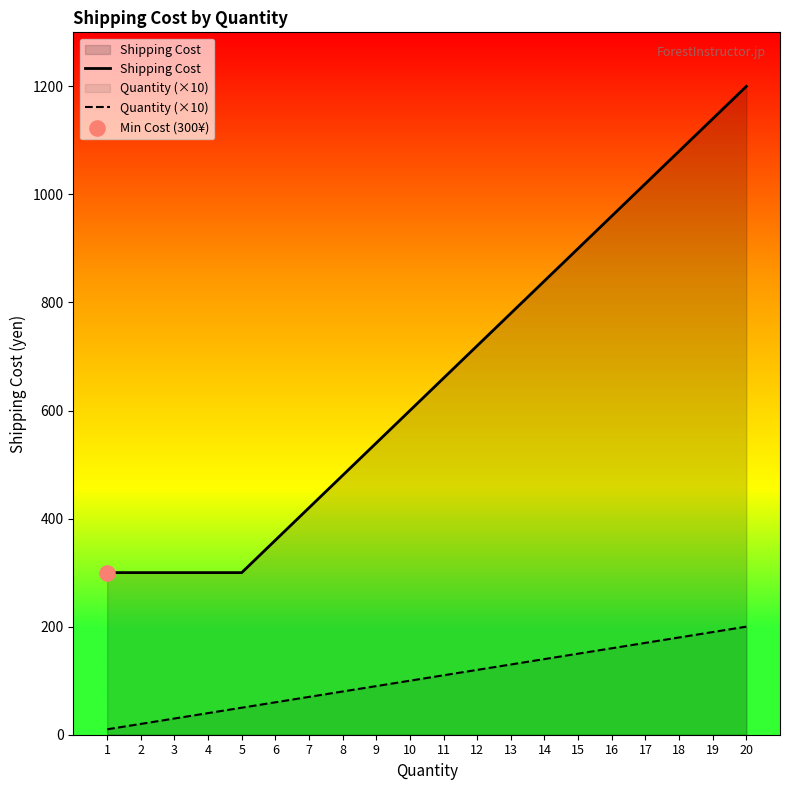

Which series reaches the minimum Y coordinate?

Quantity (×10)